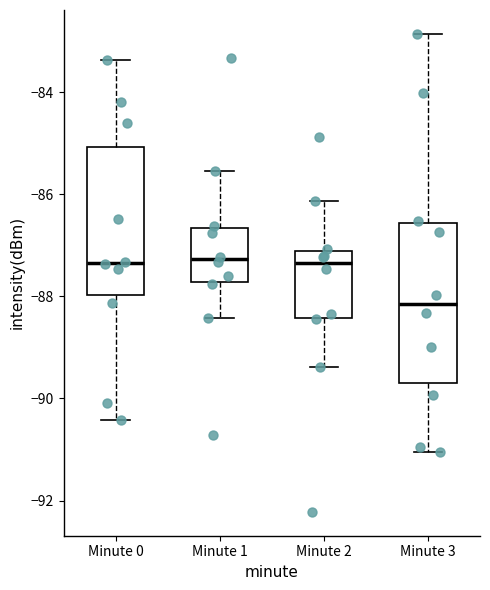

Reading left to right, transcribe this box plot: for each box, give where its median line is, the range the box spans, and where its two whiskers end, as read against the y-axis. The values are not printed on the chart, so give them approximately, as read against the axis.

Minute 0: median -87.4, box -88.0 to -85.0, whiskers -90.4 to -83.4
Minute 1: median -87.2, box -87.8 to -86.6, whiskers -88.4 to -85.6
Minute 2: median -87.4, box -88.4 to -87.2, whiskers -89.4 to -86.2
Minute 3: median -88.2, box -89.8 to -86.6, whiskers -91.0 to -82.8